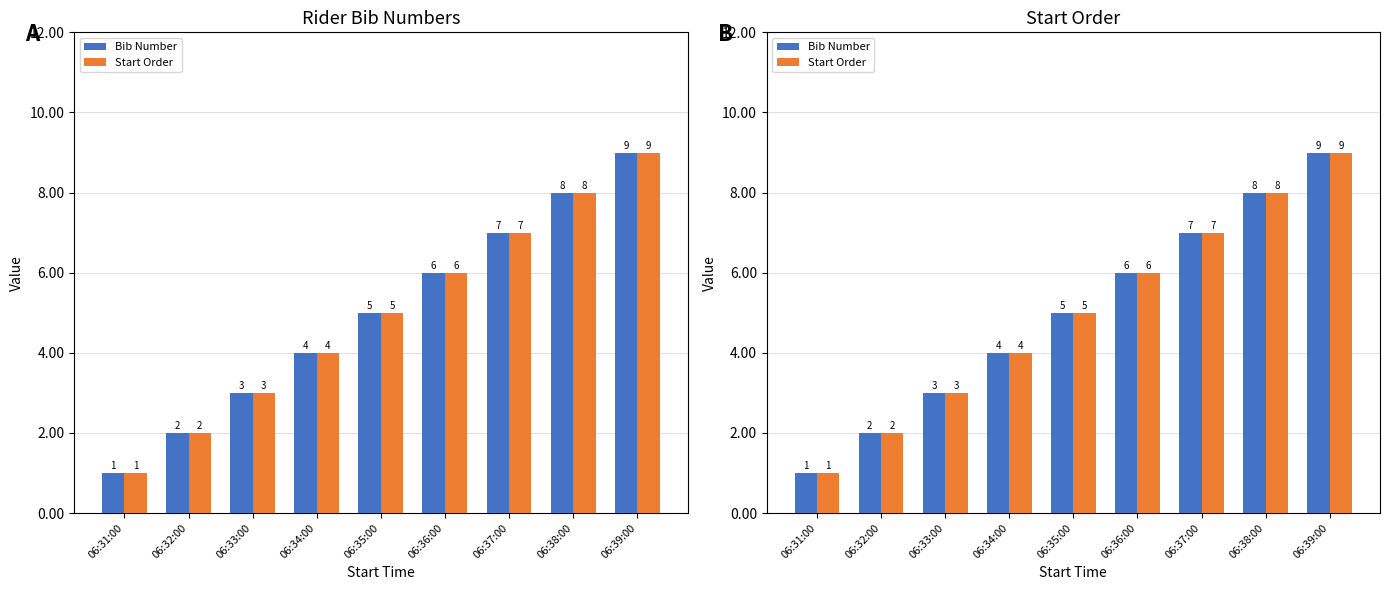

How many bars are there in each group?

2